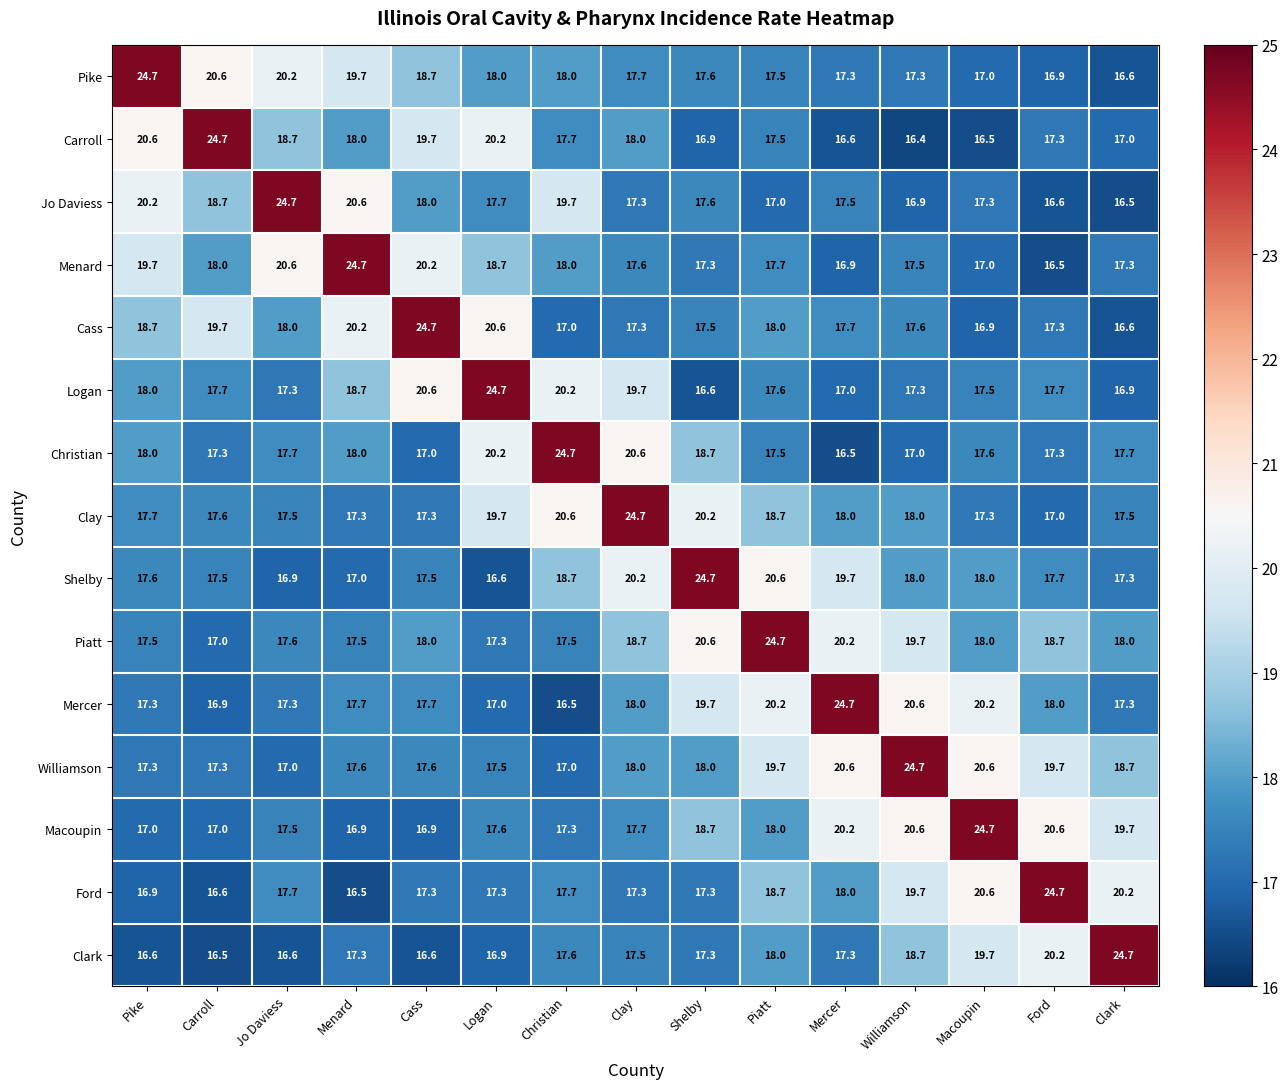

Count the number of categories in the chart.

15